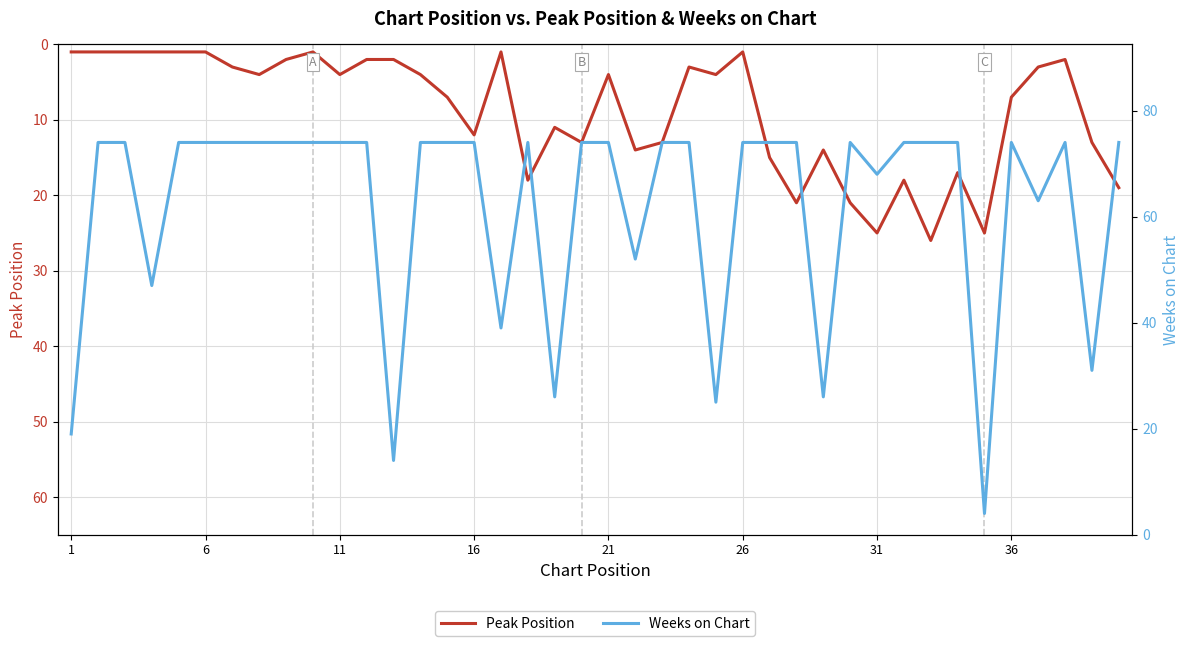

In Weeks on Chart, how many points are higher than both neighbors (excluding endpoints)?

4